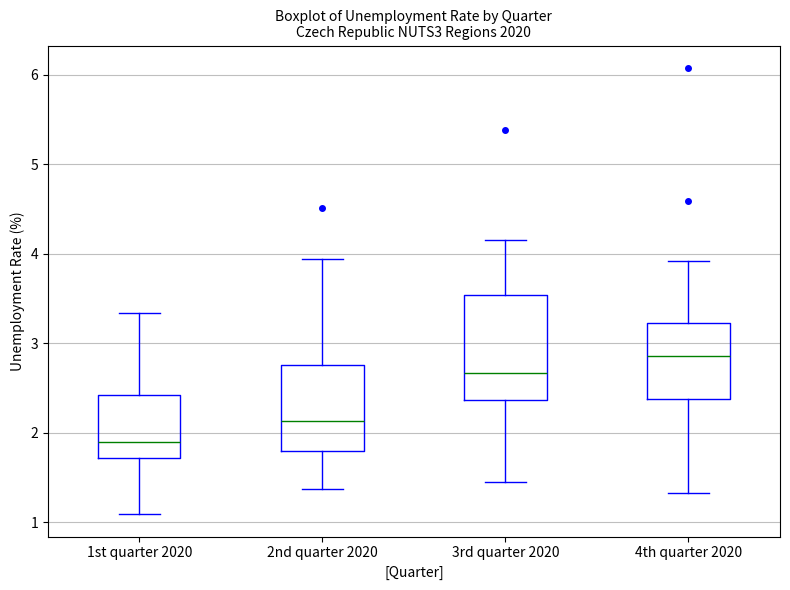

Which box's median line is the highest?

4th quarter 2020